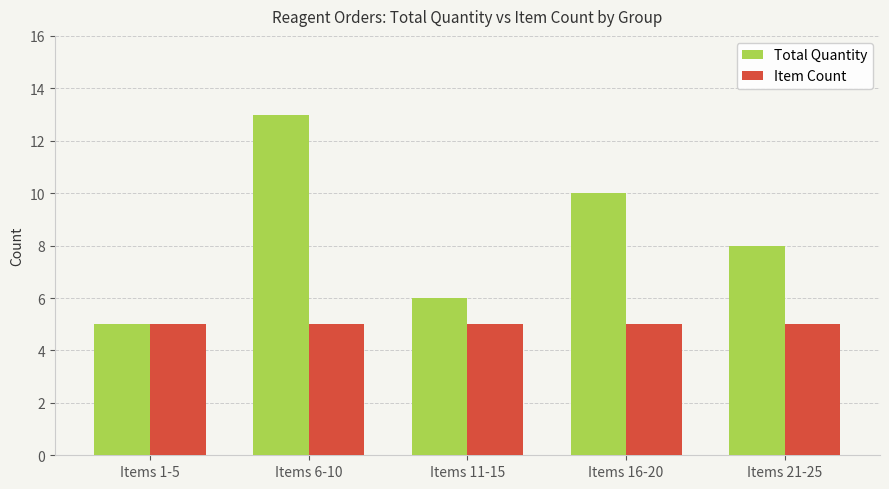

Rank the series at Items 6-10 from lowest to highest value.

Item Count, Total Quantity